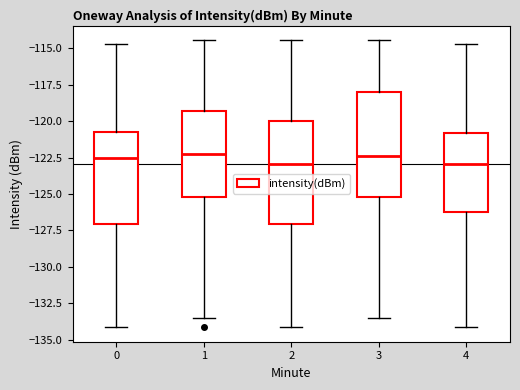

Reading left to right, transcribe this box plot: for each box, give where its median line is, the range the box spans, and where its two whiskers end, as read against the y-axis. The values are not printed on the chart, so give them approximately, as read against the axis.

0: median -122.5, box -127.0 to -120.5, whiskers -134.0 to -114.5
1: median -122.0, box -125.0 to -119.5, whiskers -133.5 to -114.5
2: median -123.0, box -127.0 to -120.0, whiskers -134.0 to -114.5
3: median -122.5, box -125.0 to -118.0, whiskers -133.5 to -114.5
4: median -123.0, box -126.0 to -121.0, whiskers -134.0 to -114.5